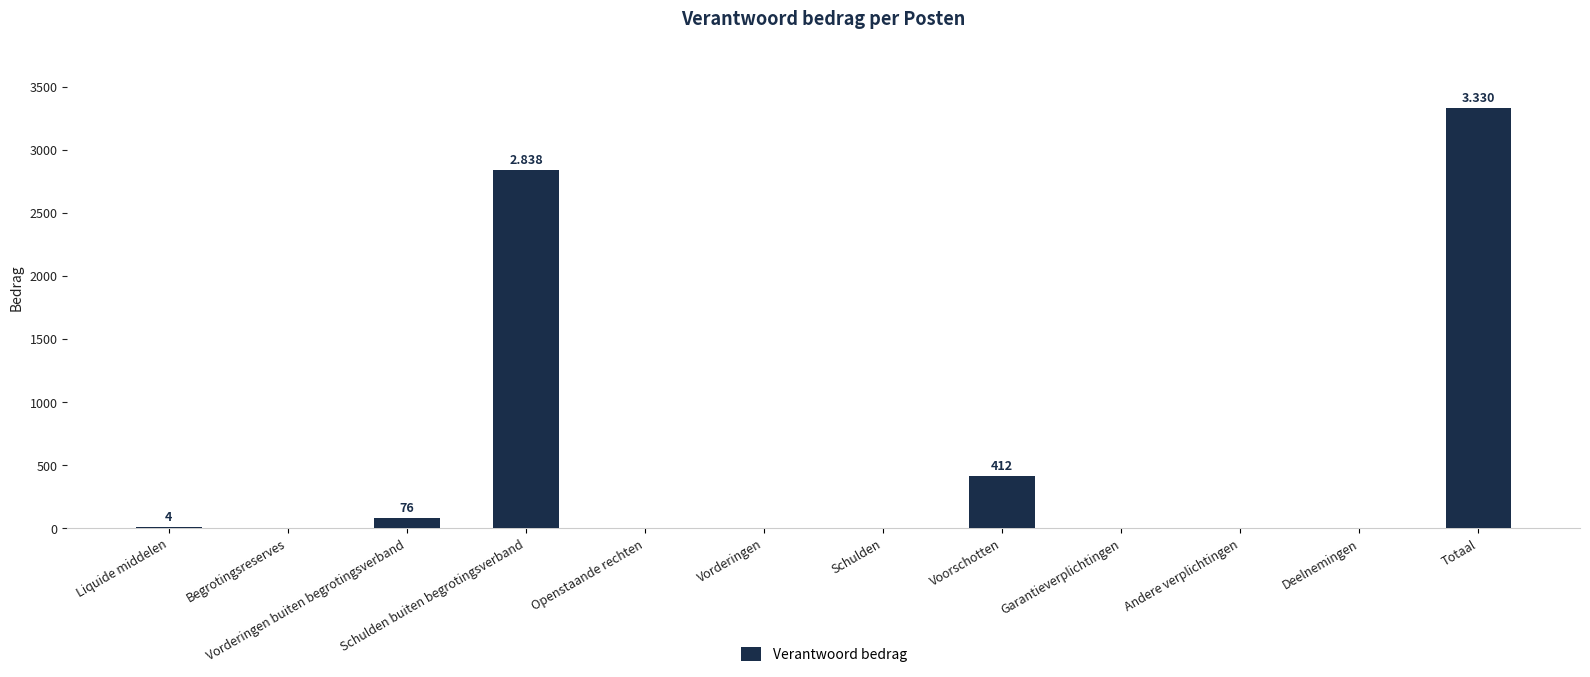

At which label is the value closest to 1665?

Schulden buiten begrotingsverband